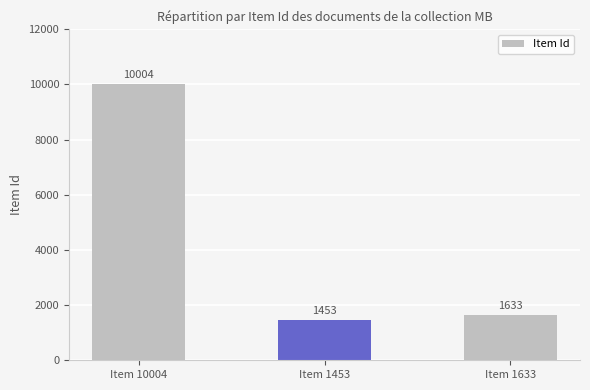

Reading left to right, transcribe all the data shown in this chart.

10004	1453	1633